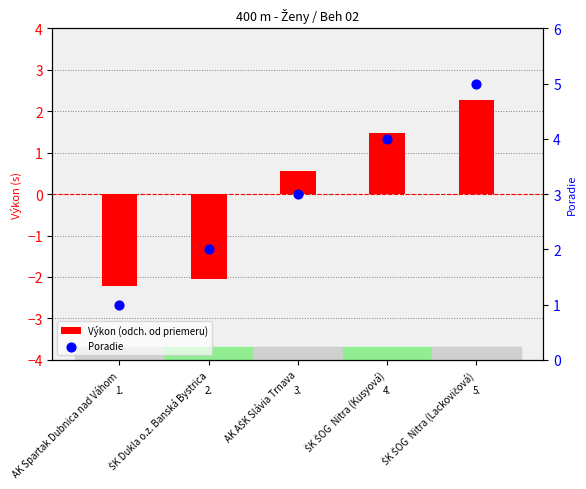

Which series reaches the maximum Y coordinate?

Poradie